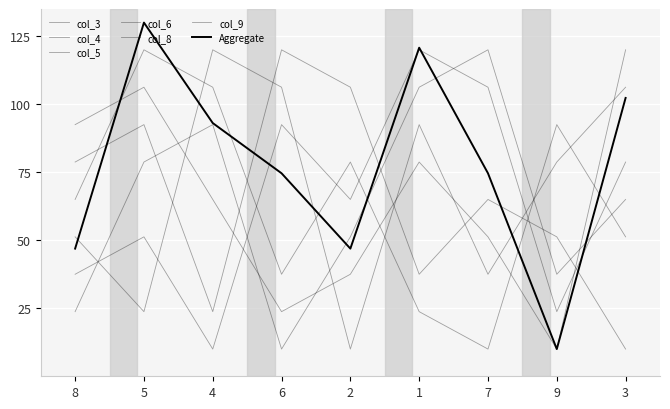

Does the chart have visible grid lines?

Yes